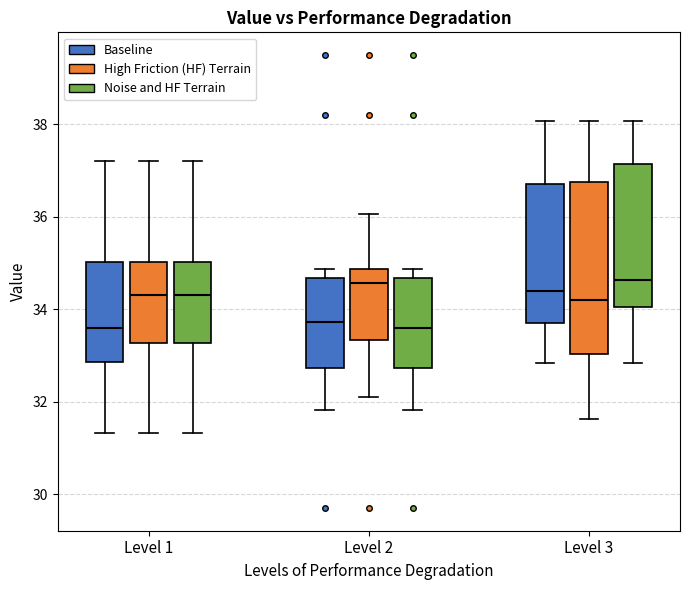

Comparing the boxes themselves (not the whiskers), which one is the tallest?

Level 3 (High Friction (HF) Terrain)